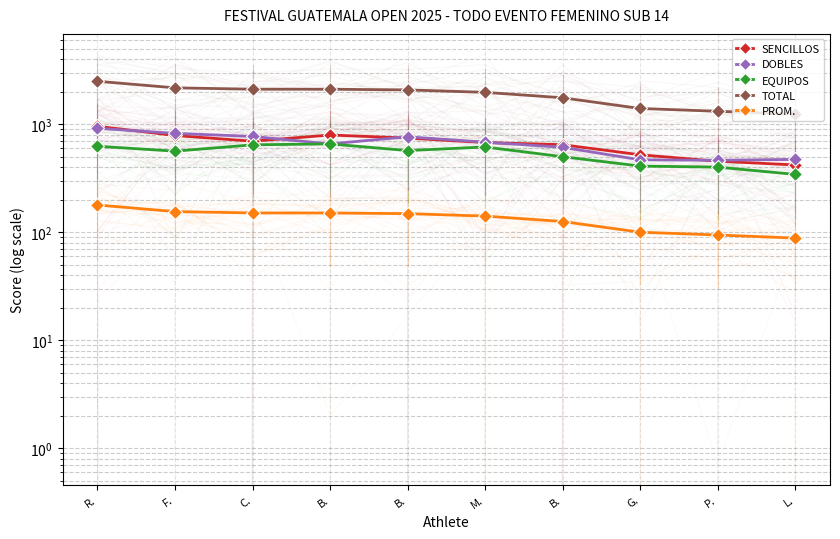

Reading left to right, list all the values displayed in this chart.

SENCILLOS: R.=962.0	F.=791.0	C.=700.0	B.=799.0	B.=749.0	M.=680.0	B.=650.0	G.=524.0	P.=457.0	L.=422.0
DOBLES: R.=922.0	F.=828.0	C.=775.0	B.=661.0	B.=769.0	M.=686.0	B.=615.0	G.=471.0	P.=466.0	L.=475.0
EQUIPOS: R.=629.0	F.=566.0	C.=648.0	B.=661.0	B.=573.0	M.=619.0	B.=503.0	G.=412.0	P.=403.0	L.=345.0
TOTAL: R.=2513.0	F.=2185.0	C.=2123.0	B.=2121.0	B.=2091.0	M.=1985.0	B.=1768.0	G.=1407.0	P.=1326.0	L.=1242.0
PROM.: R.=179.5	F.=156.1	C.=151.6	B.=151.5	B.=149.4	M.=141.8	B.=126.3	G.=100.5	P.=94.7	L.=88.7